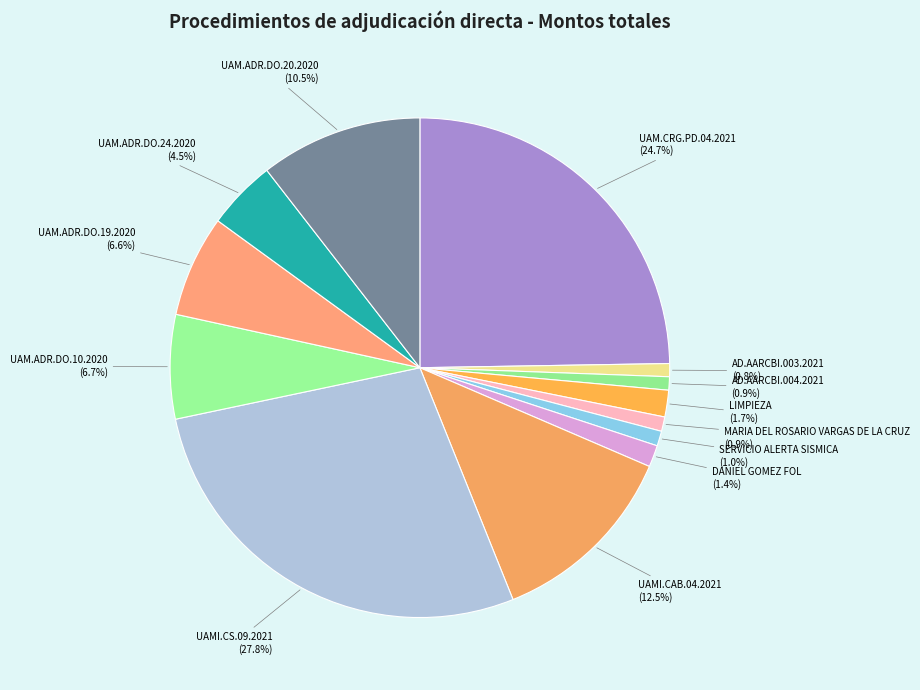

To the nearest percent, what percentage of the pie is UAM.ADR.DO.10.2020?

7%